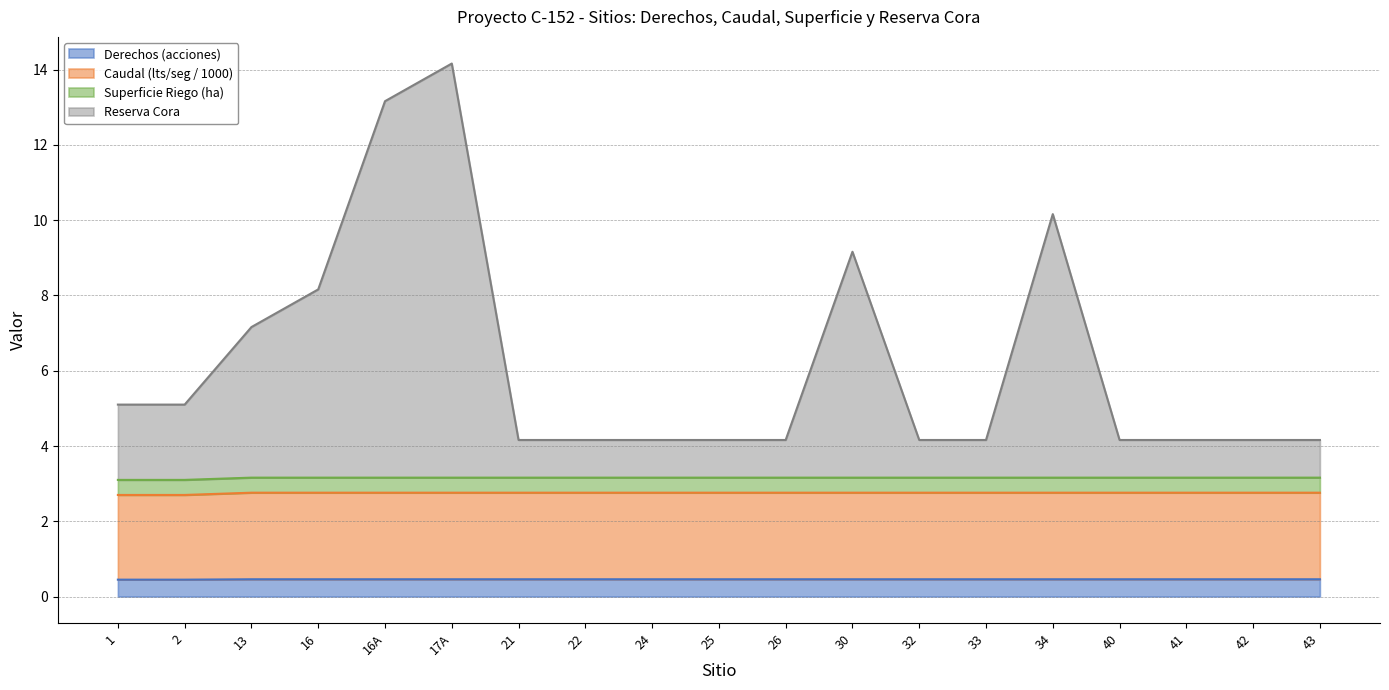

At which category is the sum across all series the highest?

17A